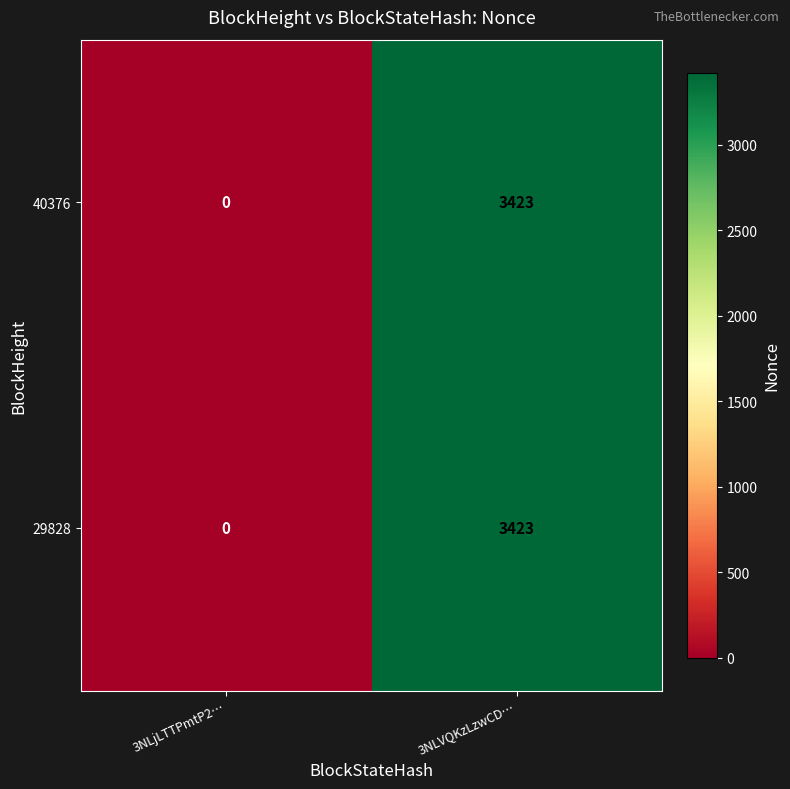

The value of 29828 at 3NLVQKzLzwCD… is 5389. True or false?

False